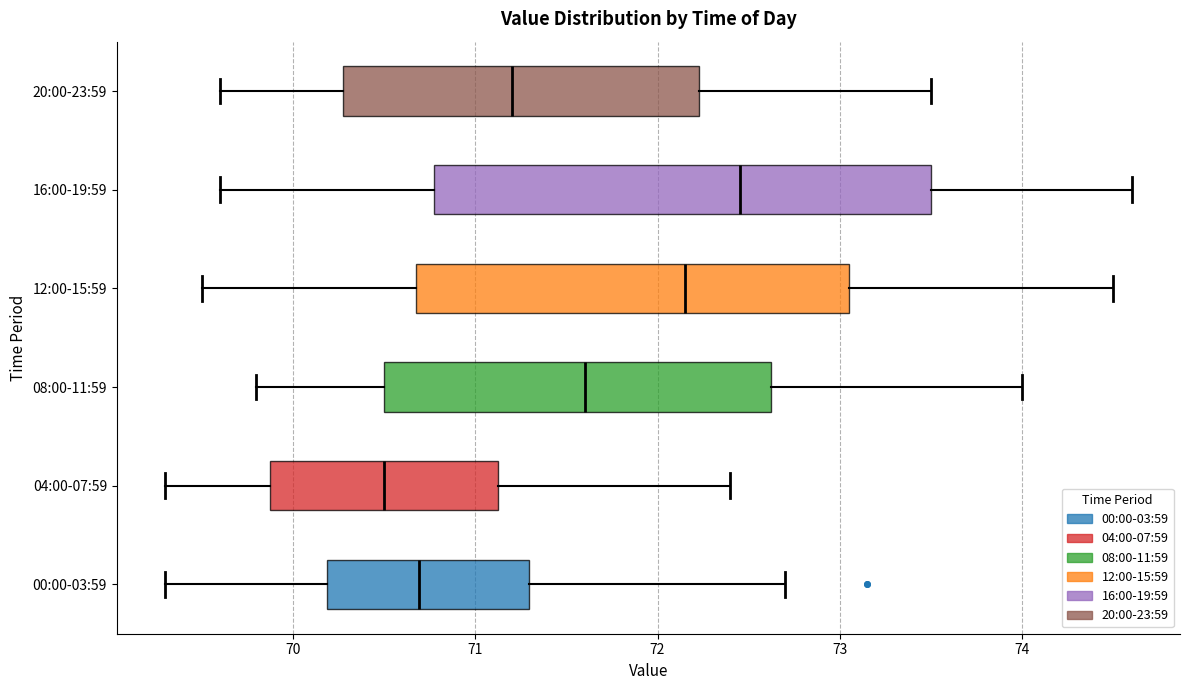

Reading bottom to top, read every box against the x-axis: the position of its median line, the range the box covers, and the ends of its whiskers. The values are not printed on the chart, so give them approximately, as read against the axis.

00:00-03:59: median 70.7, box 70.2 to 71.3, whiskers 69.3 to 72.7
04:00-07:59: median 70.5, box 69.9 to 71.1, whiskers 69.3 to 72.4
08:00-11:59: median 71.6, box 70.5 to 72.6, whiskers 69.8 to 74.0
12:00-15:59: median 72.2, box 70.7 to 73.1, whiskers 69.5 to 74.5
16:00-19:59: median 72.5, box 70.8 to 73.5, whiskers 69.6 to 74.6
20:00-23:59: median 71.2, box 70.3 to 72.2, whiskers 69.6 to 73.5